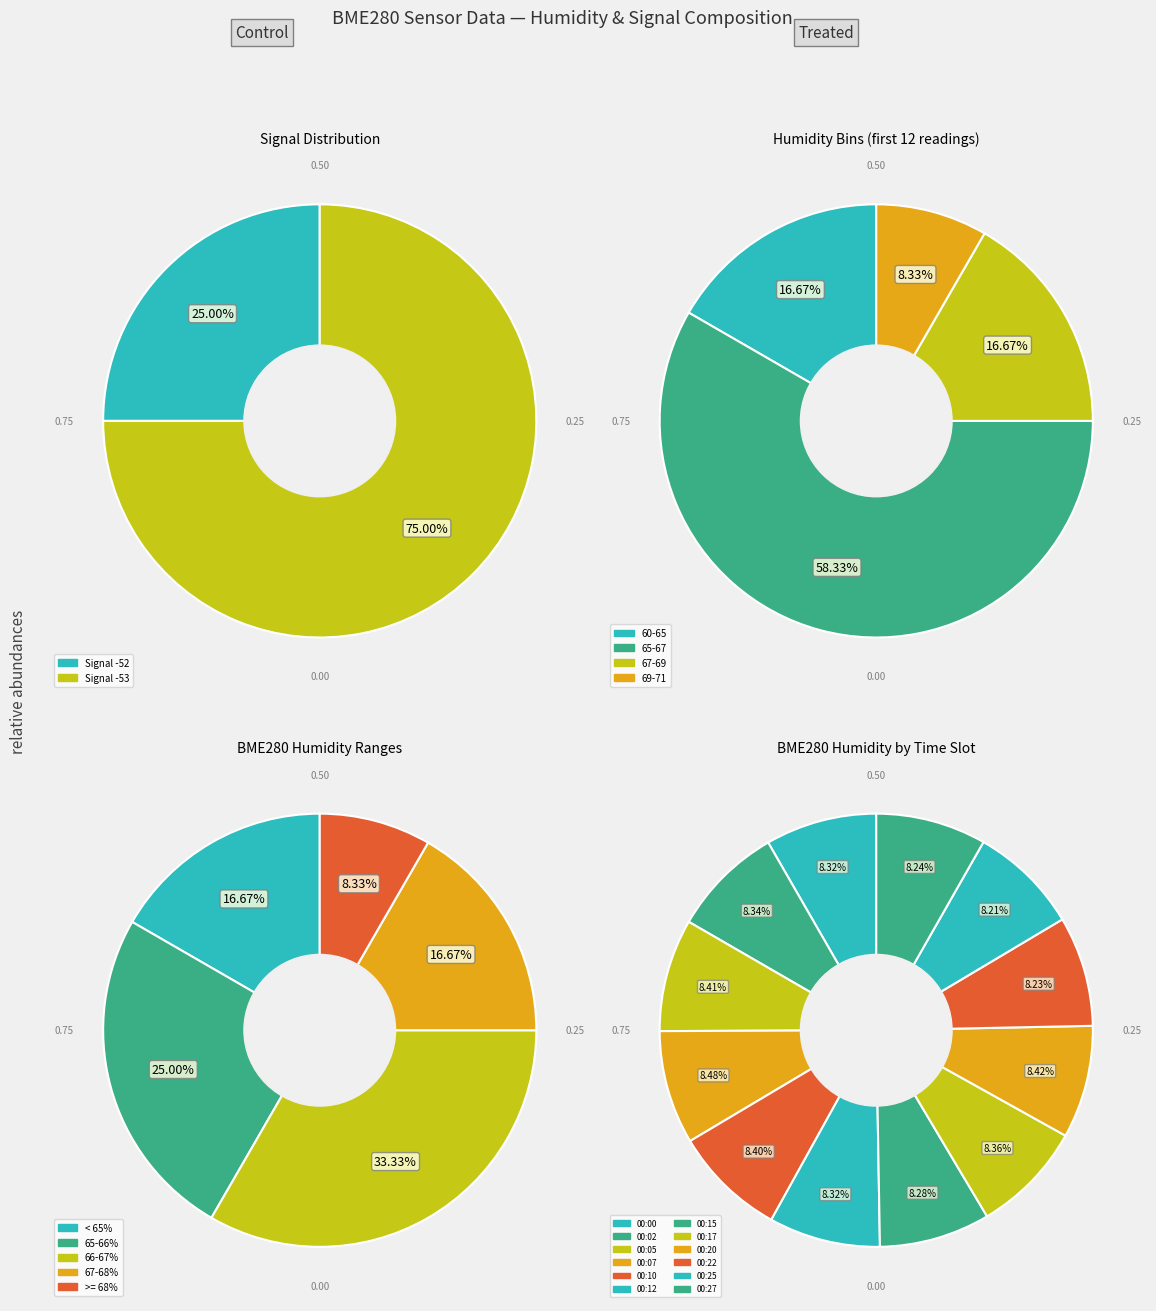

To the nearest percent, what is the combined percentage of 00:02 and 00:25?

17%